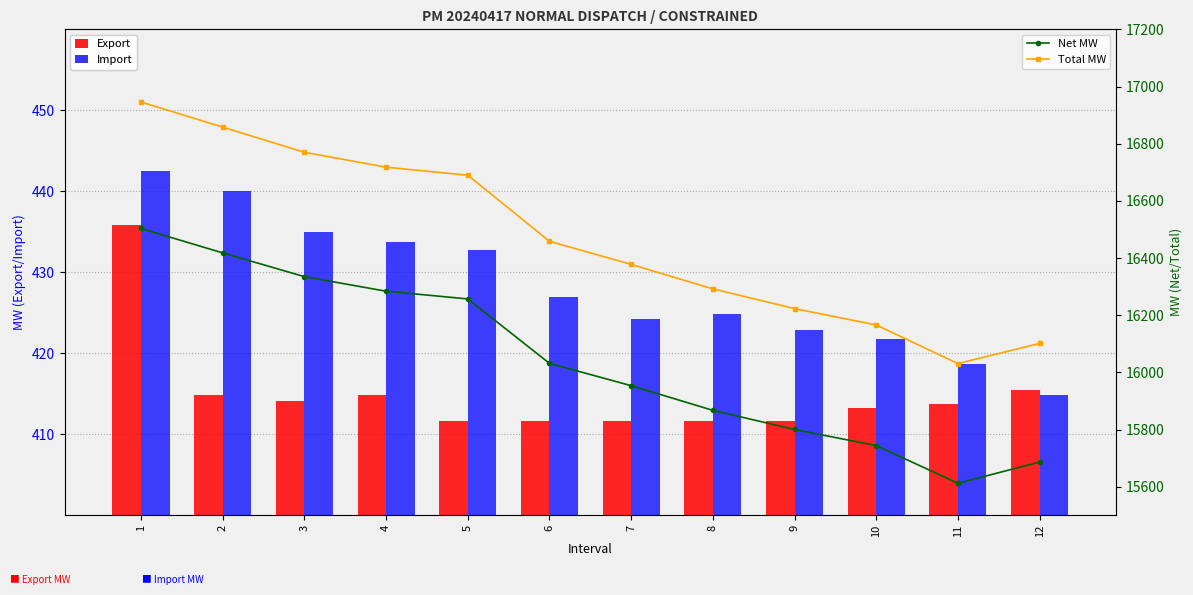

What is the difference between the highest and lowest values at 5?

16278.1